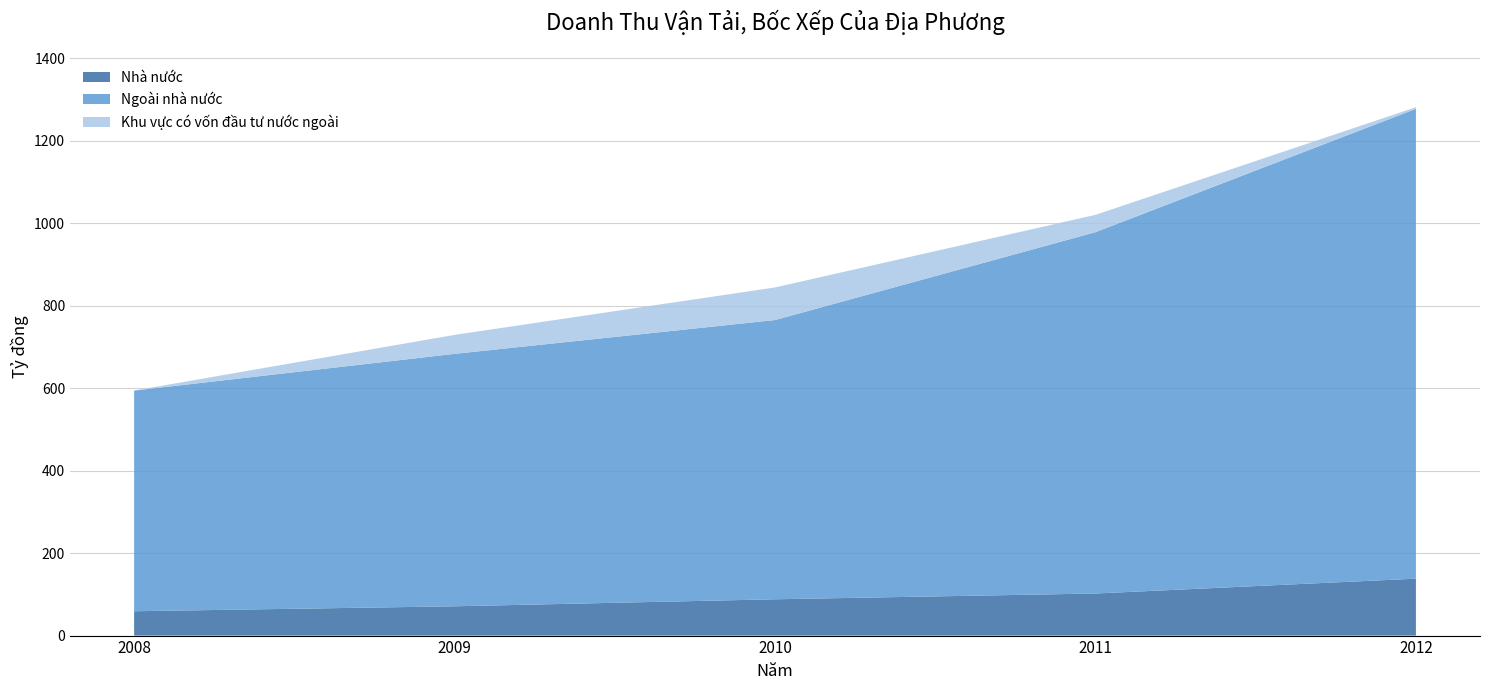

Reading left to right, extract all data points from this chart.

Nhà nước: 2008=59	2009=71	2010=88	2011=102	2012=138
Ngoài nhà nước: 2008=535	2009=612	2010=677	2011=876	2012=1139
Khu vực có vốn đầu tư nước ngoài: 2008=0	2009=46	2010=79	2011=42	2012=4